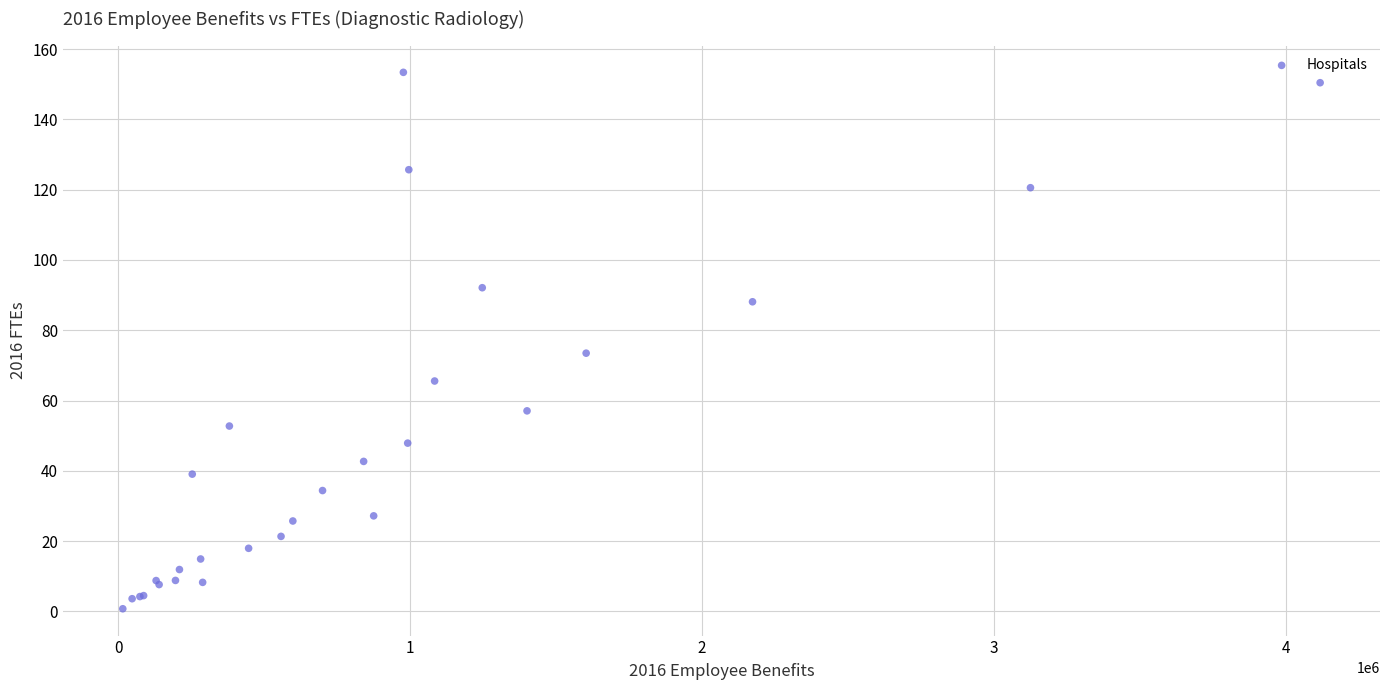

What Y value in the scatter plot is closest to 77?

73.5